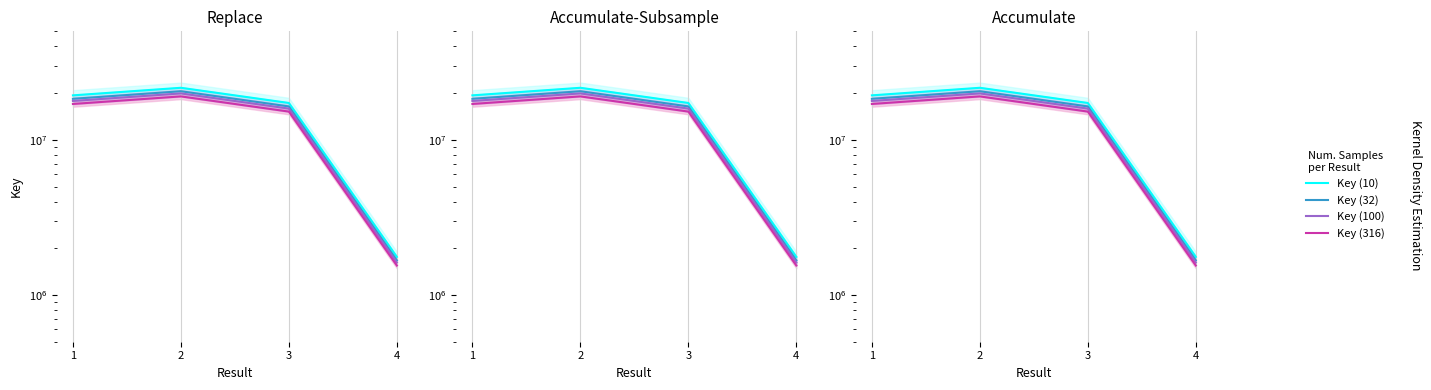

Between 1 and 2, which series saw the biggest shift?

Key (10)